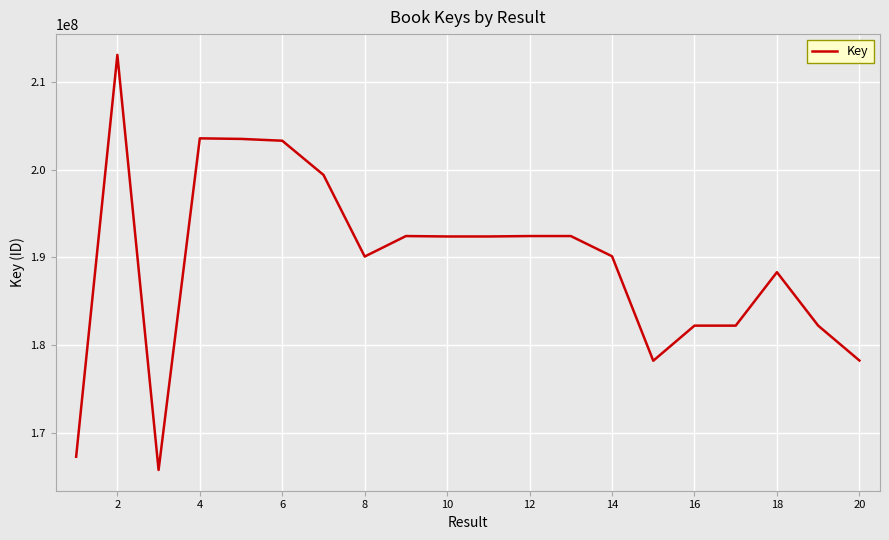

What is the smallest value displayed?

165807735